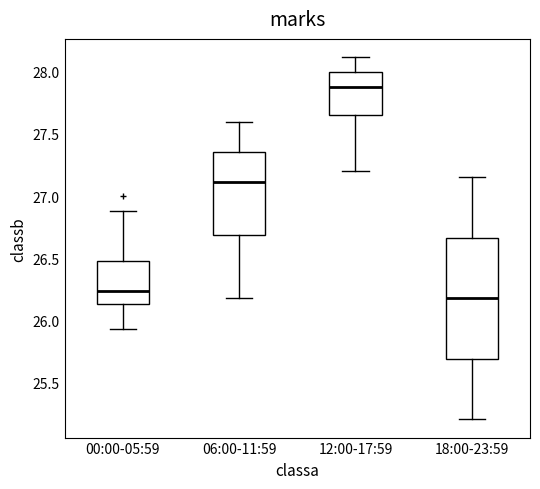

Which box's median line is the highest?

12:00-17:59